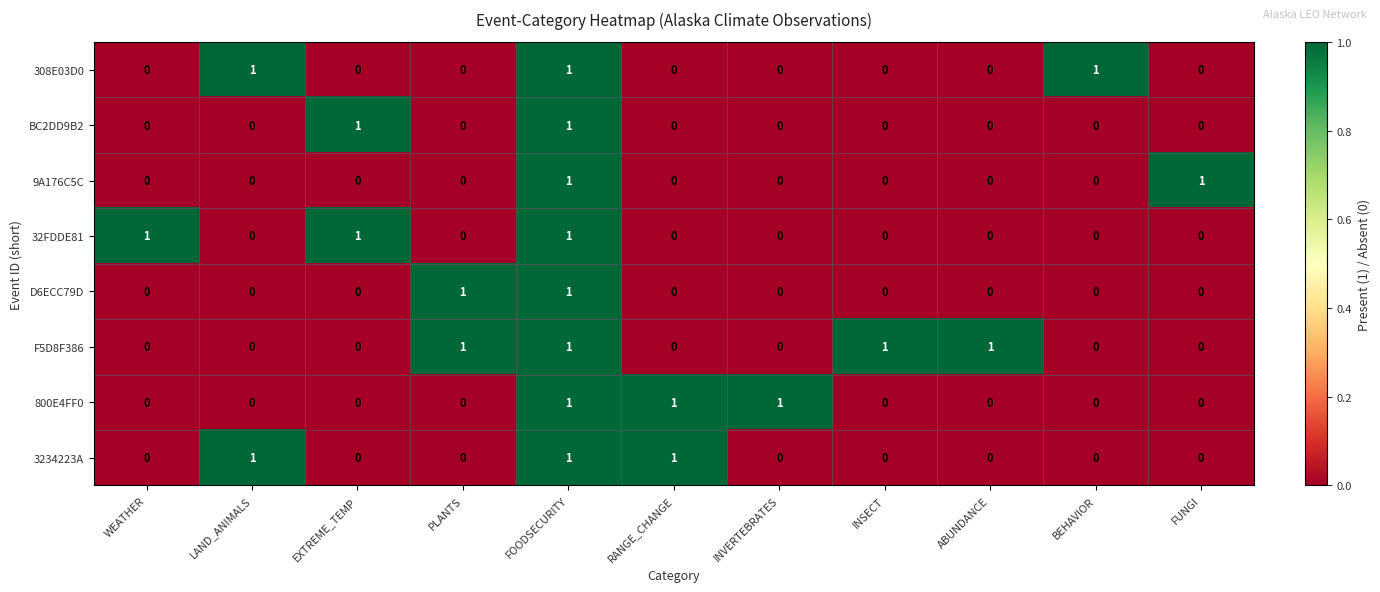

Which series changed the most between PLANTS and ABUNDANCE?

D6ECC79D